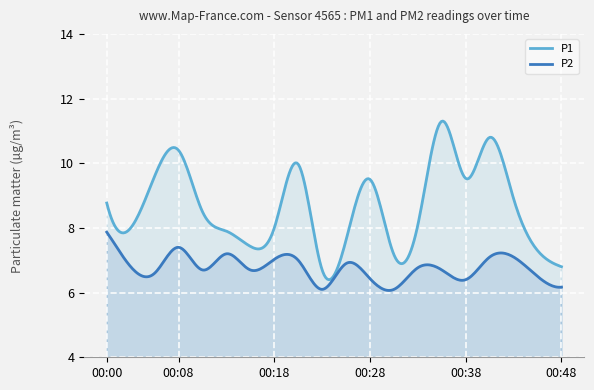

How many lines are shown in the chart?

2